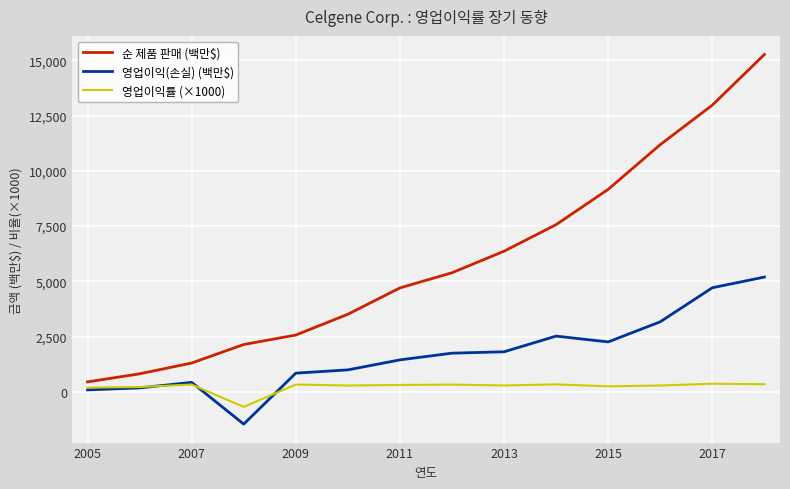

Which series has the largest range (max minus min)?

순 제품 판매 (백만$)